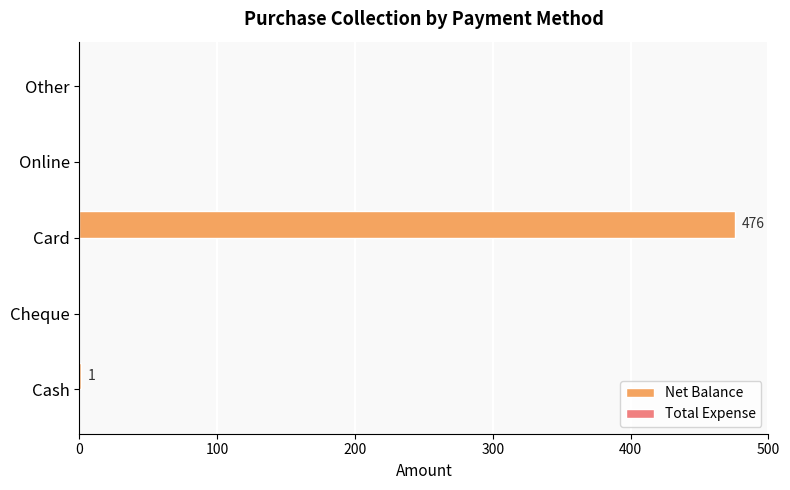

How many categories are shown in the chart?

5